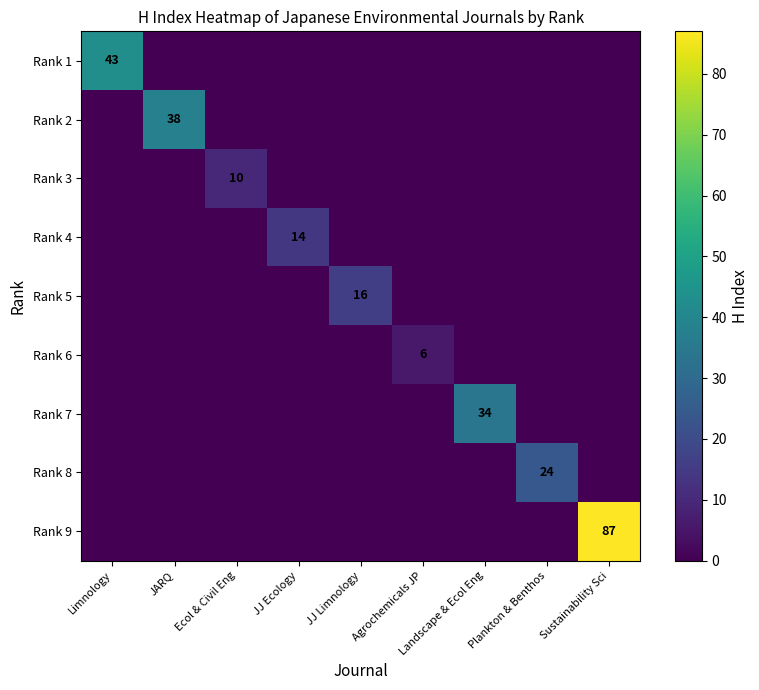

True or false: Rank 5 has a value of 7 at JJ Limnology.

False